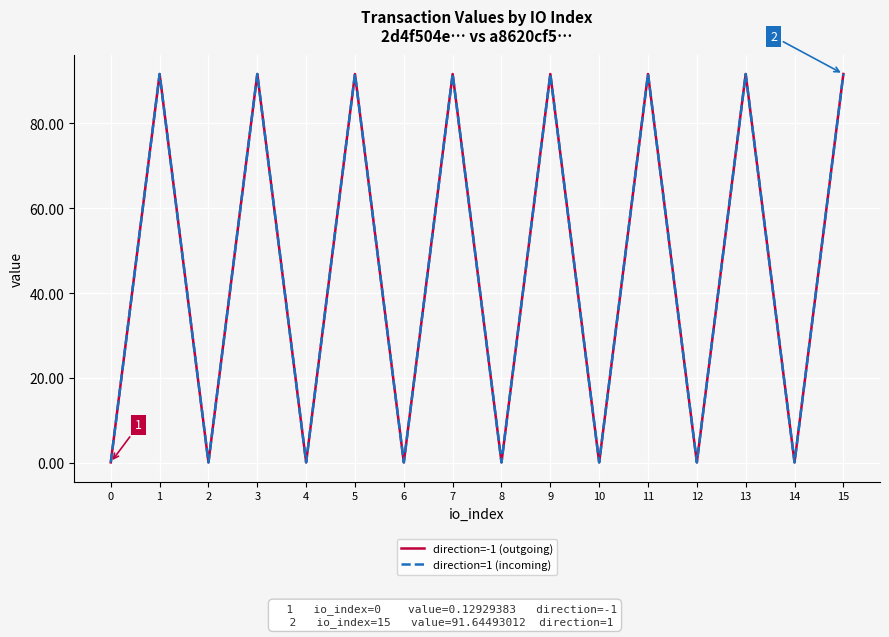

What is the sum of the direction=-1 (outgoing) values at 11 and 6?

91.8